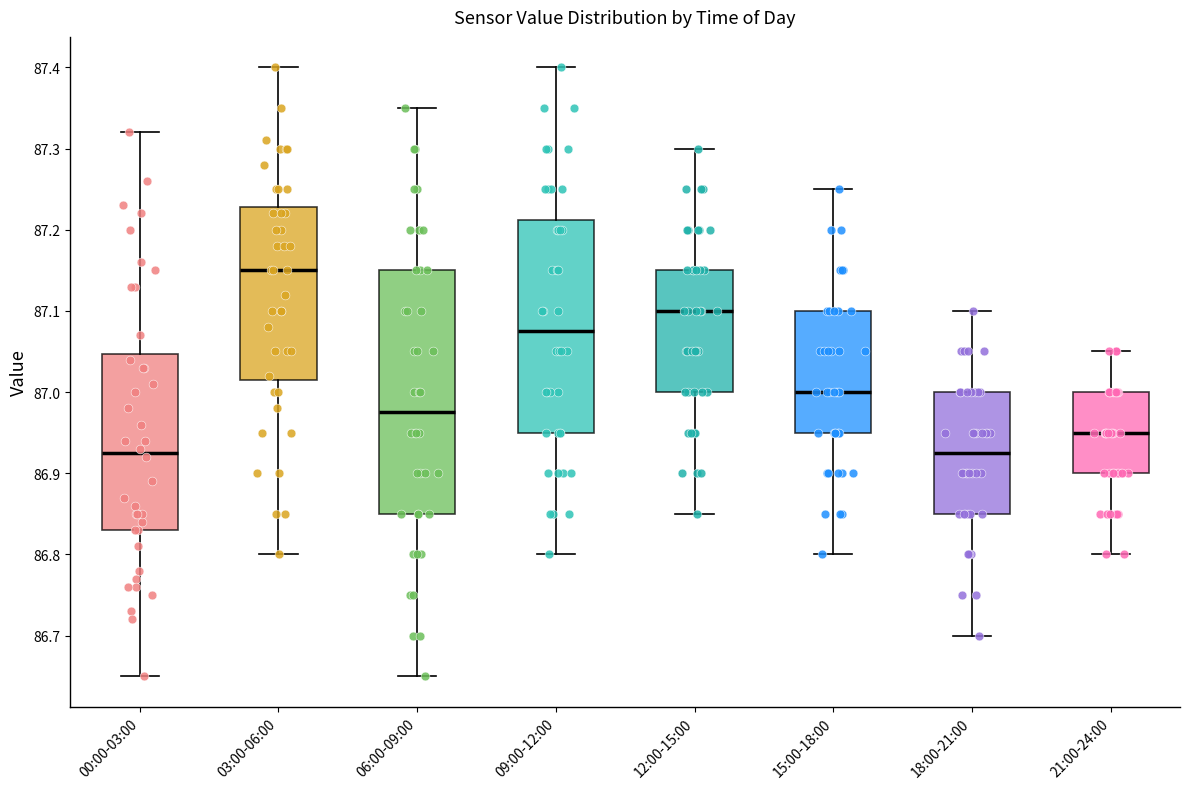

Reading left to right, read every box against the y-axis: the position of its median line, the range the box covers, and the ends of its whiskers. The values are not printed on the chart, so give them approximately, as read against the axis.

00:00-03:00: median 86.93, box 86.83 to 87.05, whiskers 86.65 to 87.32
03:00-06:00: median 87.15, box 87.02 to 87.23, whiskers 86.80 to 87.40
06:00-09:00: median 86.98, box 86.85 to 87.15, whiskers 86.65 to 87.35
09:00-12:00: median 87.08, box 86.95 to 87.21, whiskers 86.80 to 87.40
12:00-15:00: median 87.10, box 87.00 to 87.15, whiskers 86.85 to 87.30
15:00-18:00: median 87.00, box 86.95 to 87.10, whiskers 86.80 to 87.25
18:00-21:00: median 86.93, box 86.85 to 87.00, whiskers 86.70 to 87.10
21:00-24:00: median 86.95, box 86.90 to 87.00, whiskers 86.80 to 87.05